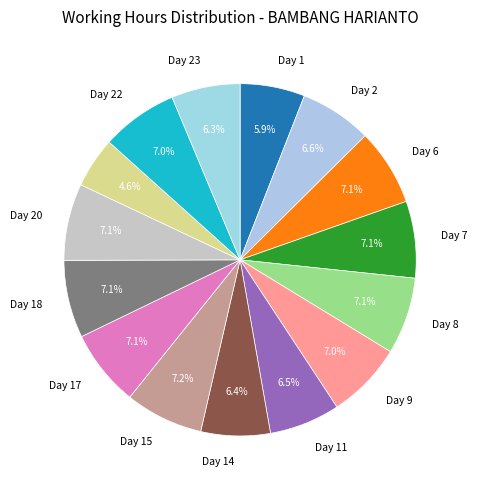

Count the number of slices in the pie.

15